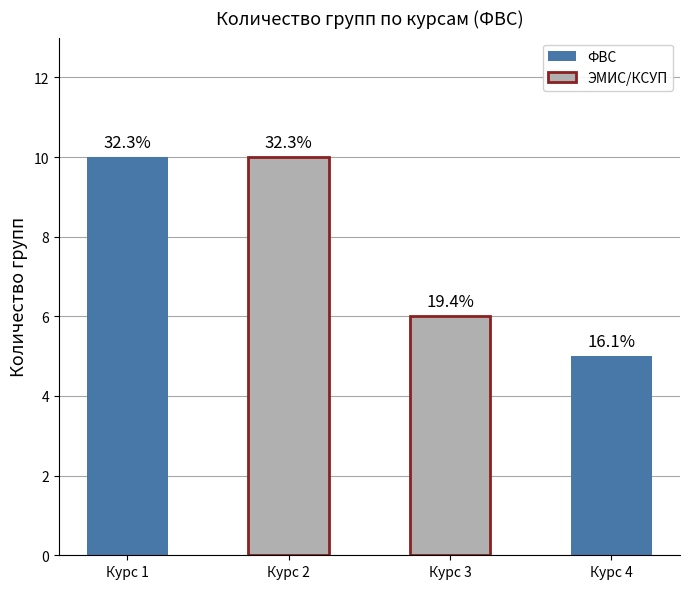

Are the bars horizontal?

No